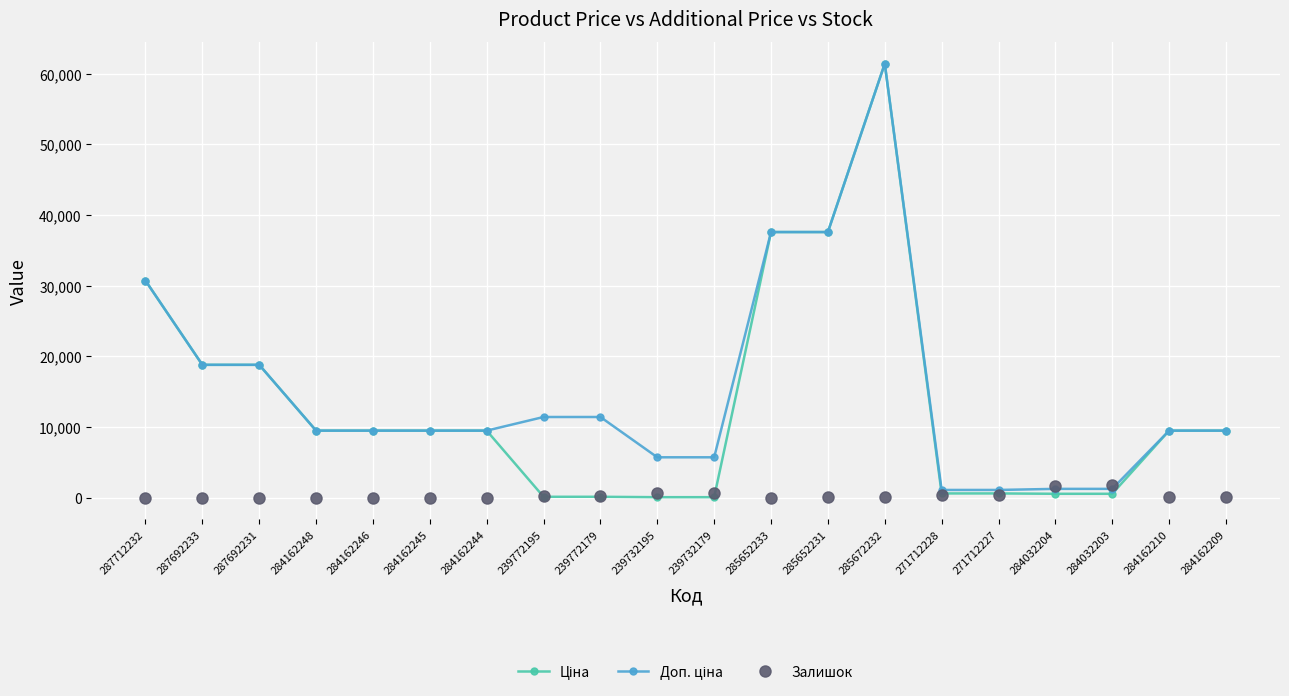

The value of Залишок at 285652231 is 23.0. True or false?

True